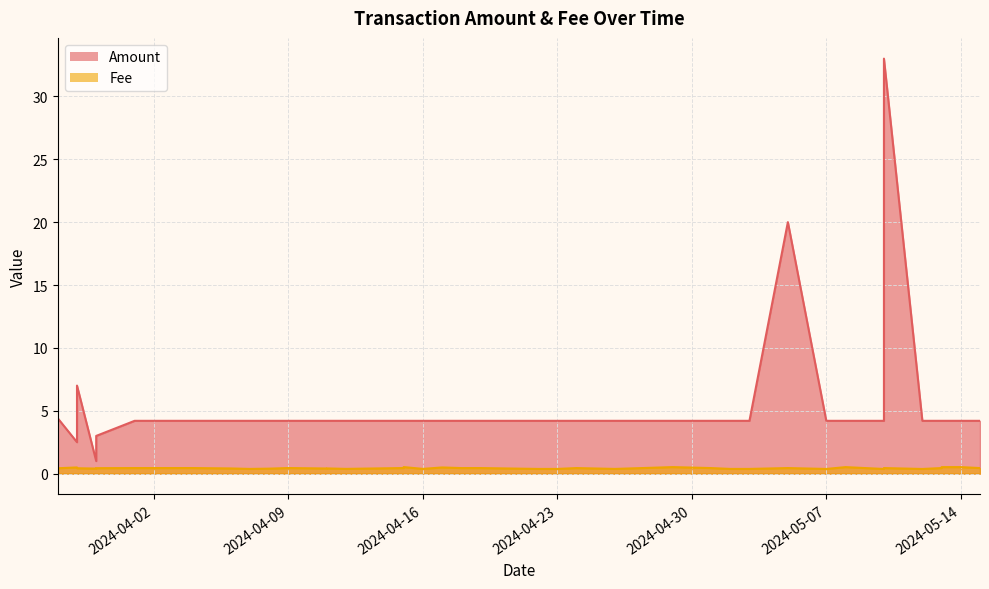

What is the difference between the highest and lowest values at 2024-05-10?

32.6